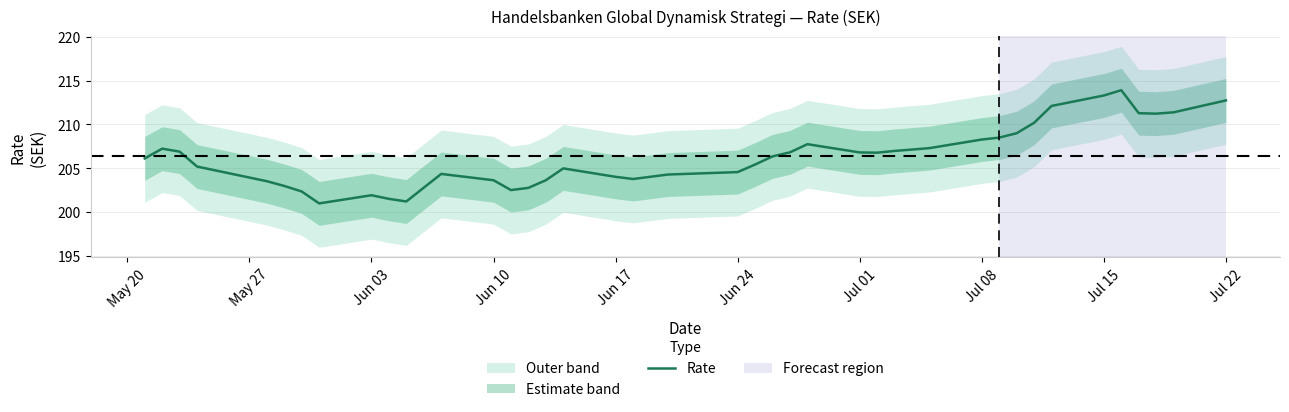

The Rate series shows 203.6 at Jun 10. True or false?

True